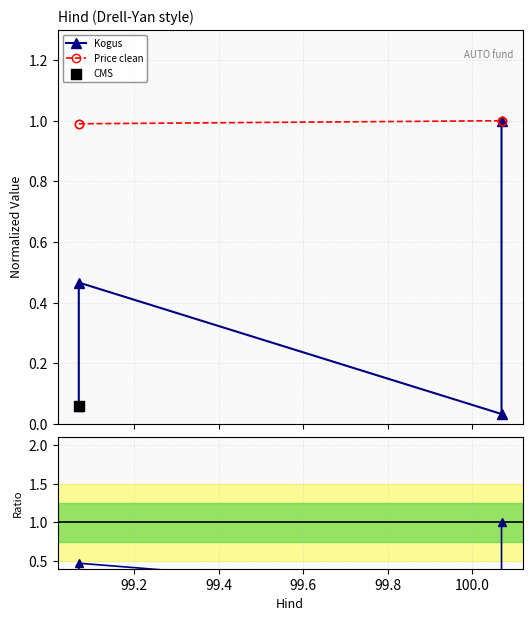

Which series contains the lowest Y value?

Kogus